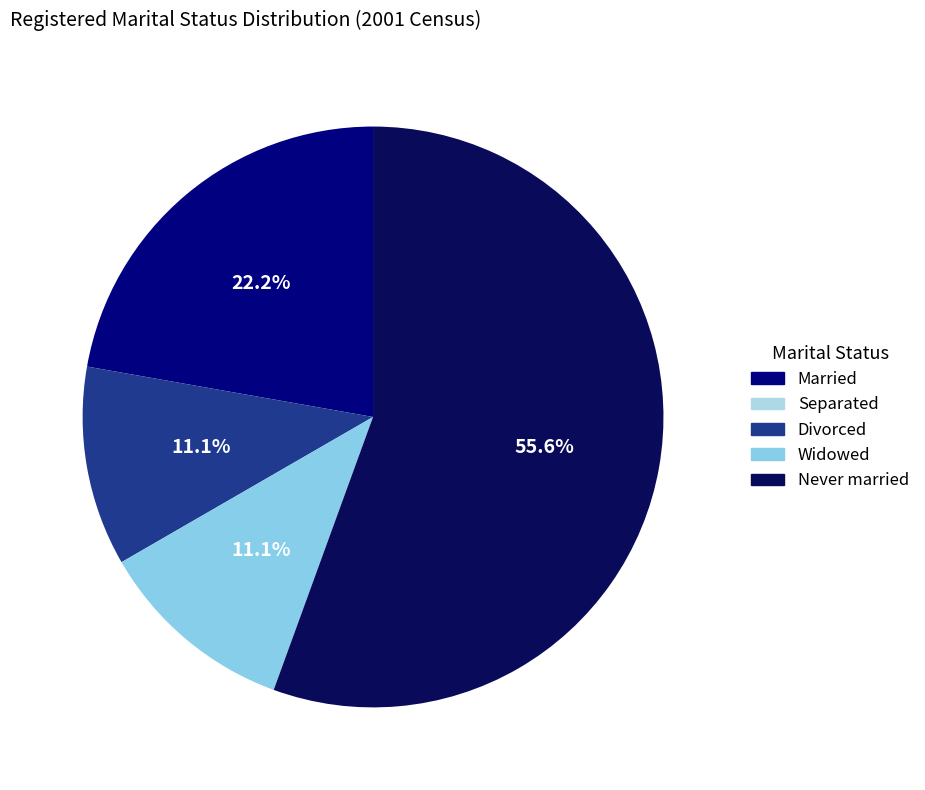

Is there any slice that represents more than half of the pie?

Yes